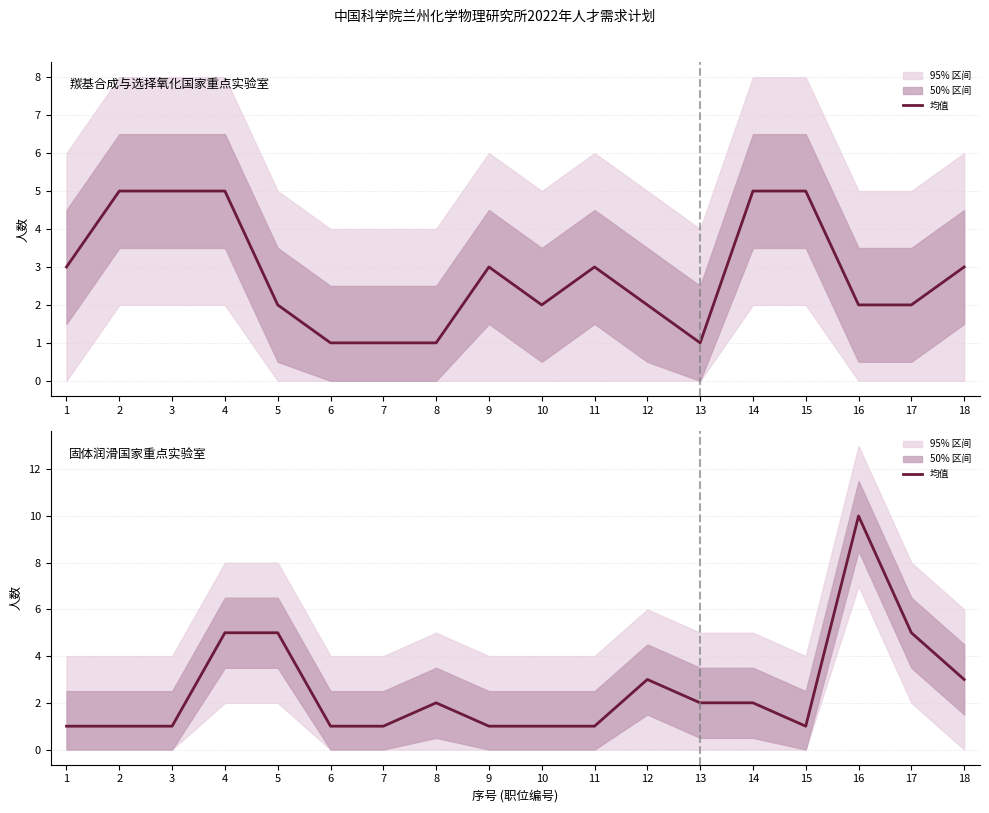

Which has a higher value, 10 or 14?

14